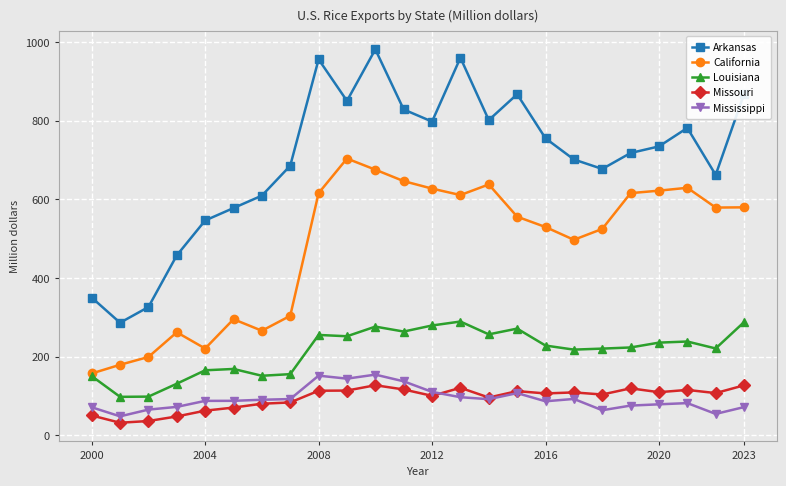

What is the value of the Louisiana point at the 7th from the left?

151.1